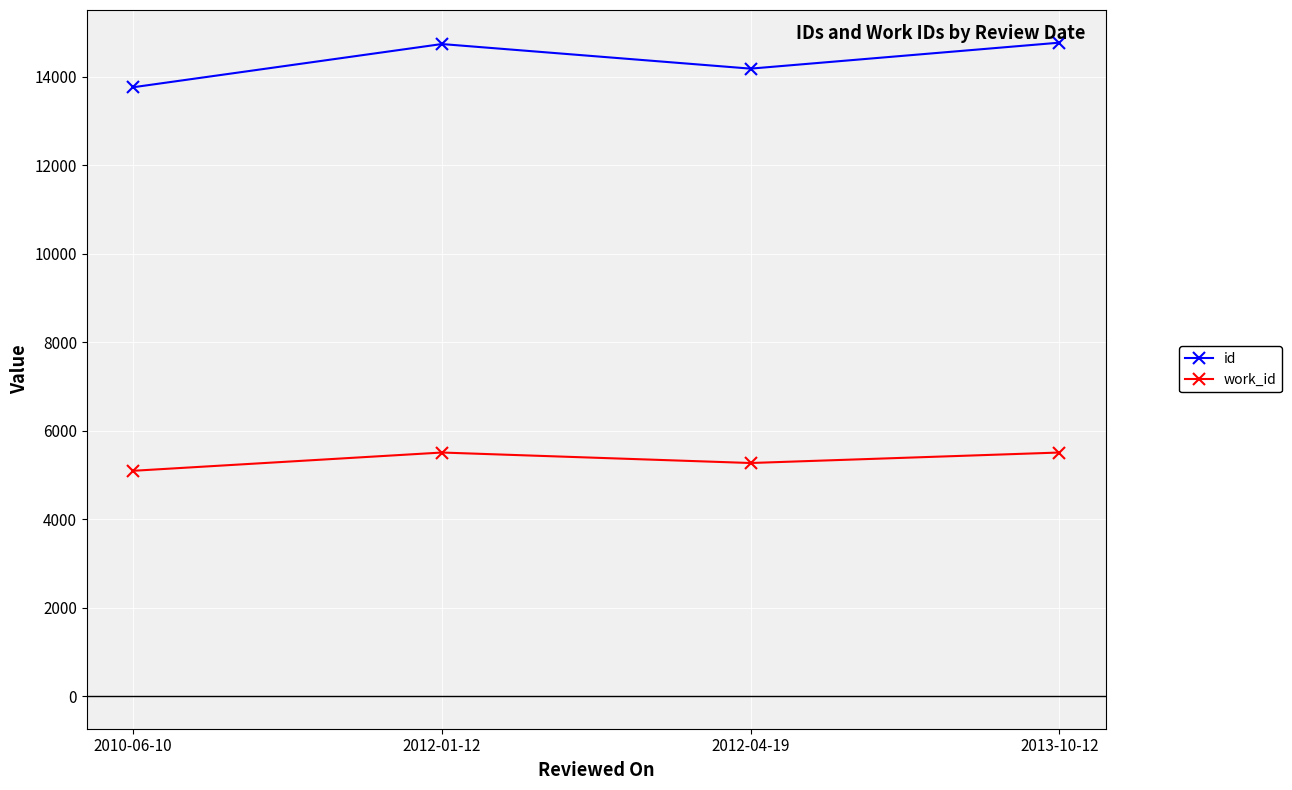

What is the label of the 4th point from the left?

2013-10-12